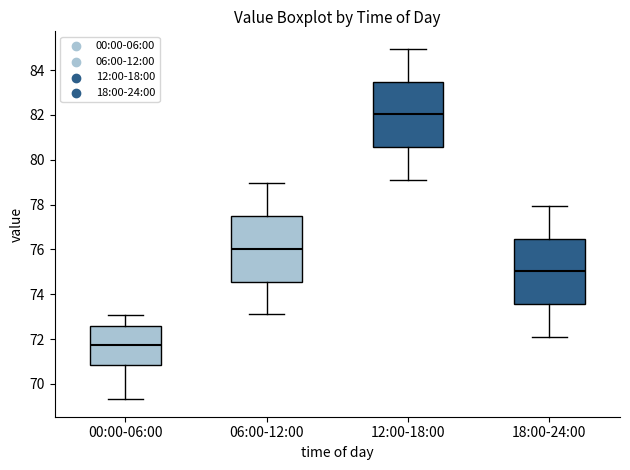

Reading left to right, transcribe this box plot: for each box, give where its median line is, the range the box spans, and where its two whiskers end, as read against the y-axis. The values are not printed on the chart, so give them approximately, as read against the axis.

00:00-06:00: median 71.8, box 70.8 to 72.6, whiskers 69.4 to 73.0
06:00-12:00: median 76.0, box 74.6 to 77.4, whiskers 73.2 to 79.0
12:00-18:00: median 82.0, box 80.6 to 83.4, whiskers 79.2 to 85.0
18:00-24:00: median 75.0, box 73.6 to 76.4, whiskers 72.2 to 78.0